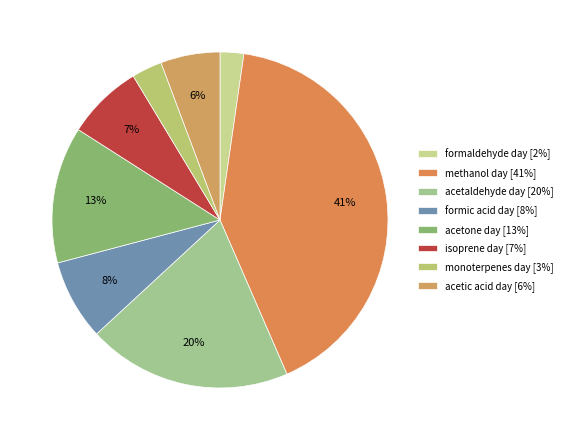

Is there any slice that represents more than half of the pie?

No